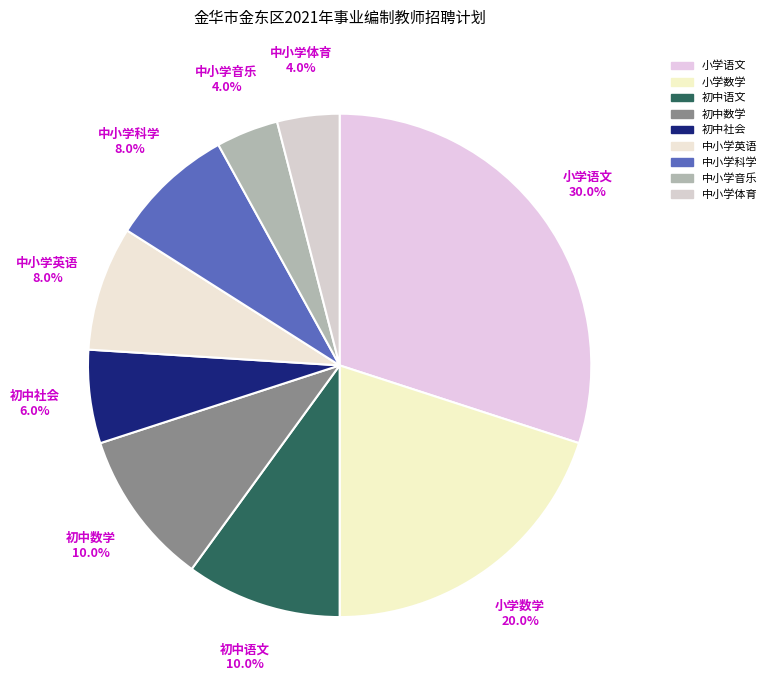

What is the total percentage of 中小学英语 and 中小学音乐?

12.0%